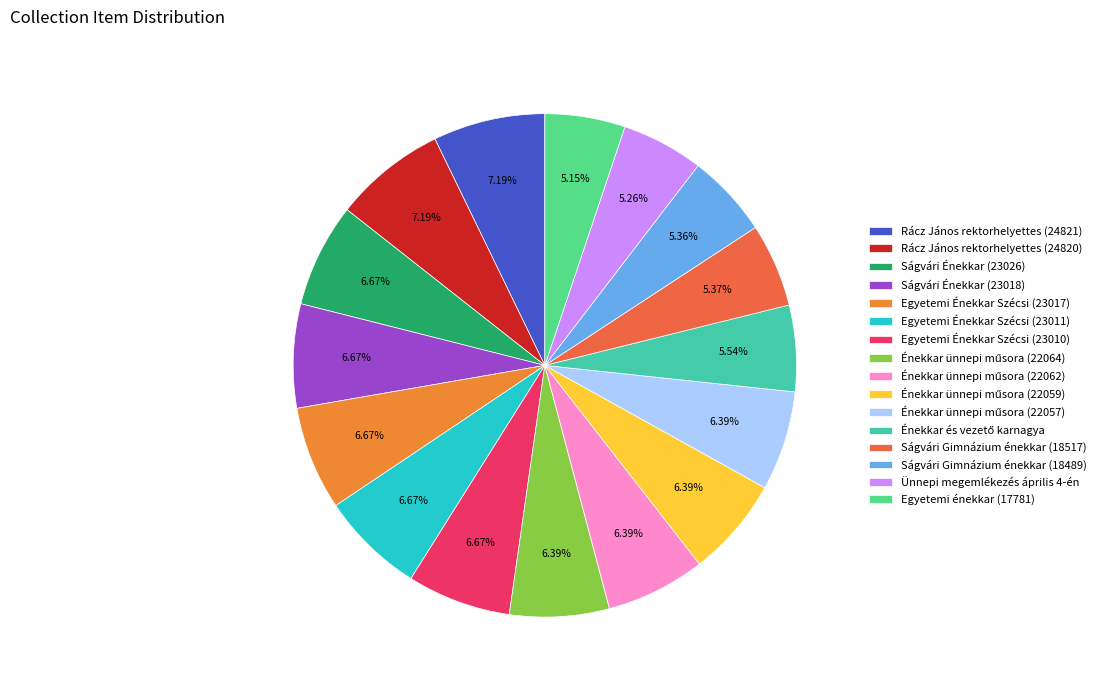

Approximately how many times larger is the value at Énekkar ünnepi műsora (22064) compared to Rácz János rektorhelyettes (24821)?

0.9